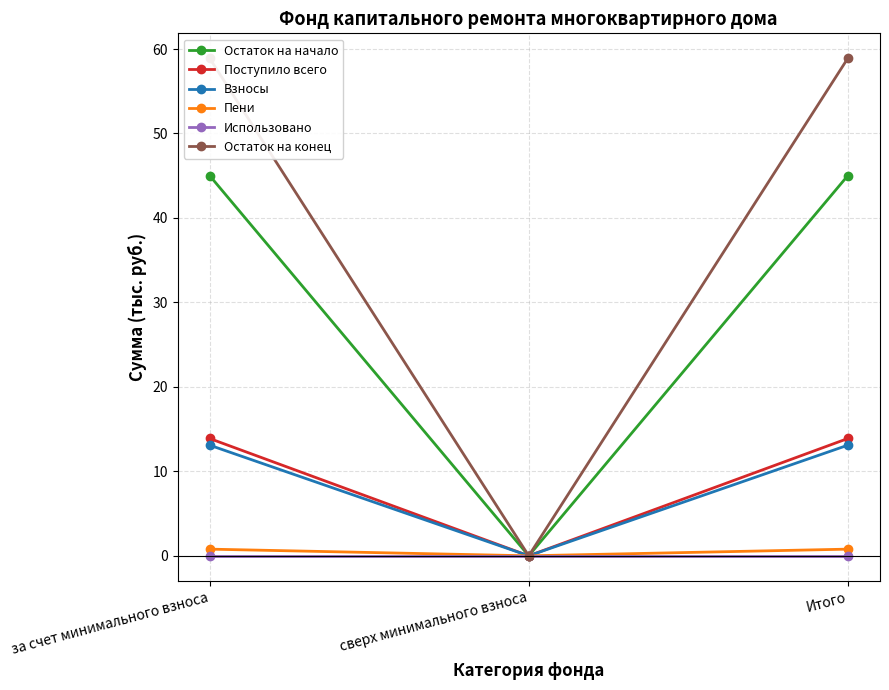

How many values in the Остаток на конец series exceed 58?

2